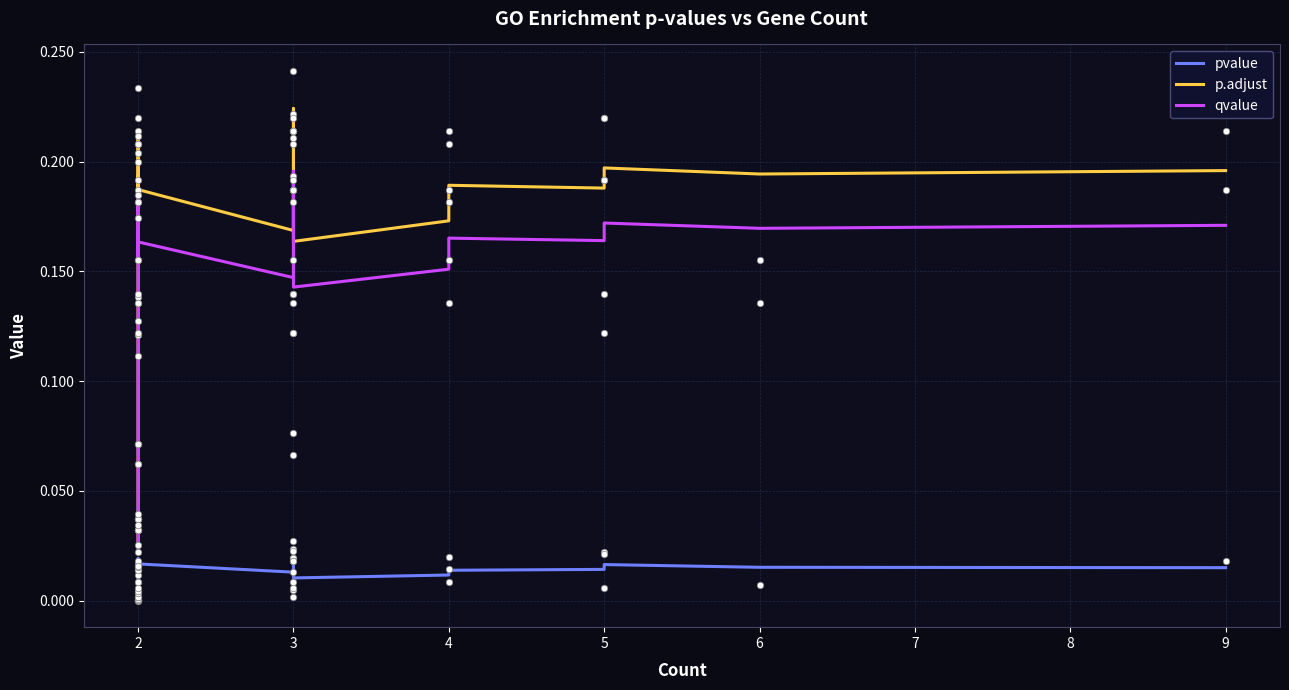

Which series reaches the minimum Y coordinate?

pvalue